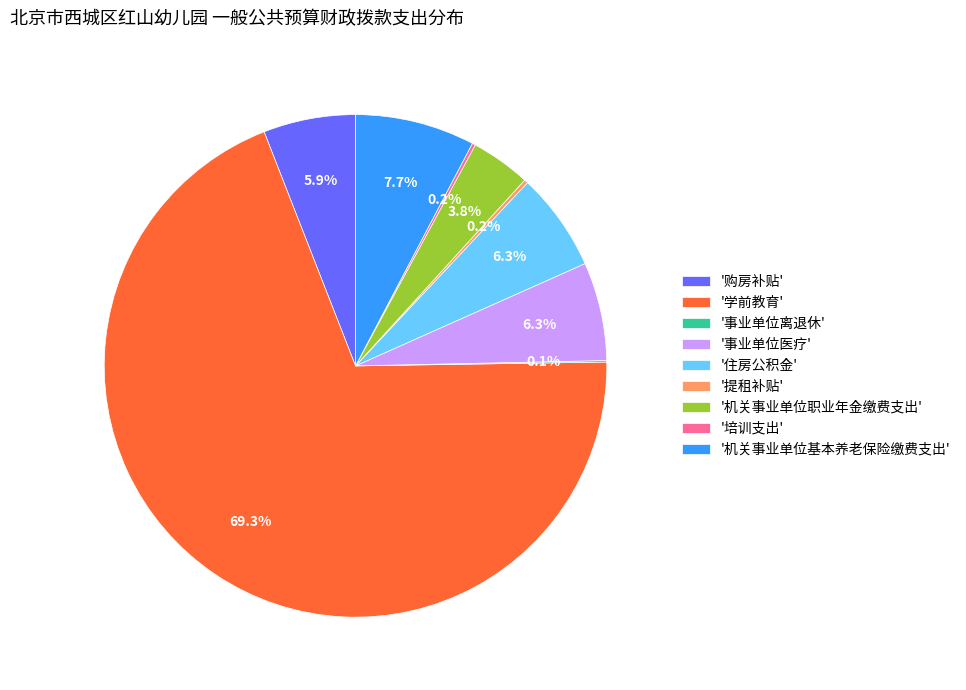

Which slice represents more than half of the pie?

'学前教育'